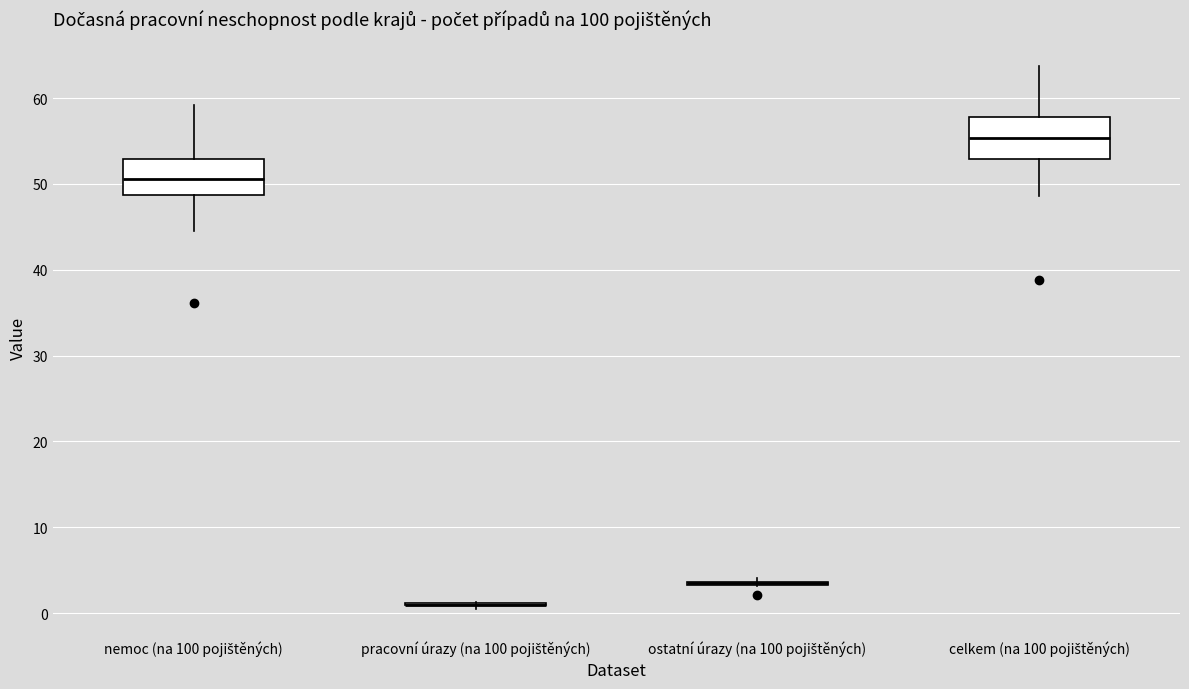

Where does the median line of the box for celkem (na 100 pojištěných) sit on the y-axis? The values are not printed on the chart, so give them approximately, as read against the axis.

55